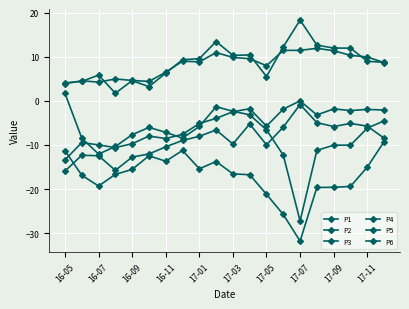

At which label does P1 reach its minimum?

16-05